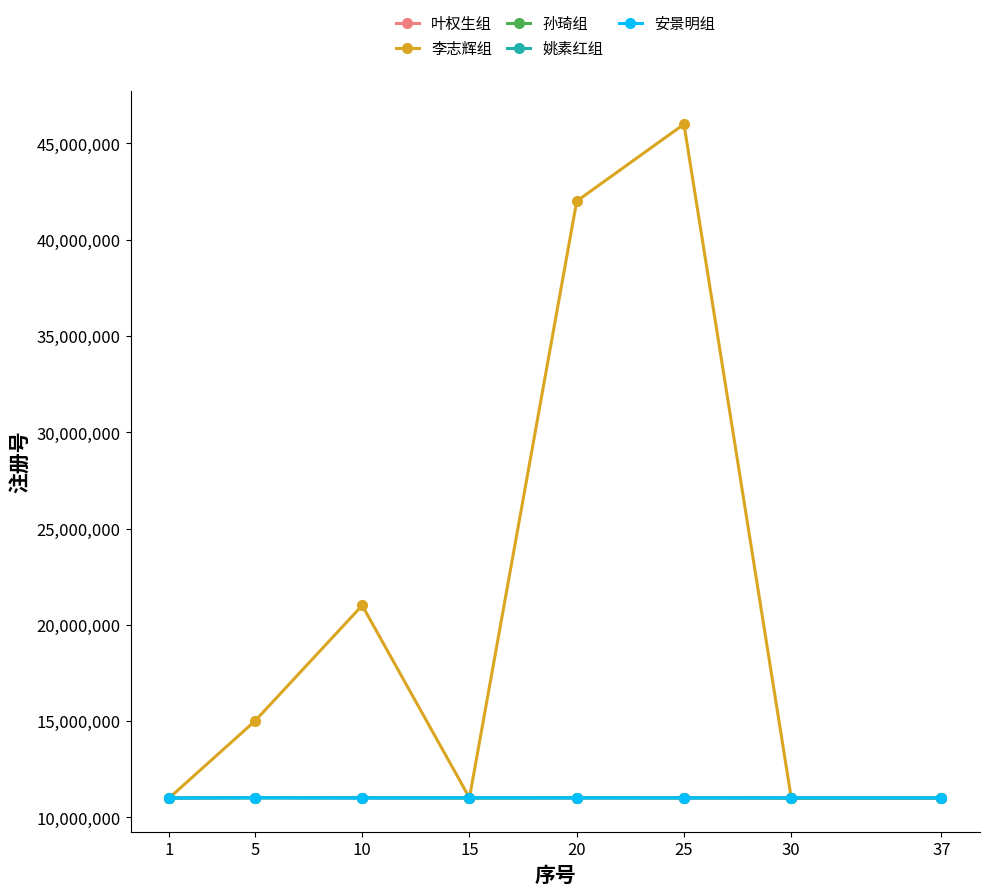

In 李志辉组, how many points are higher than both neighbors (excluding endpoints)?

2